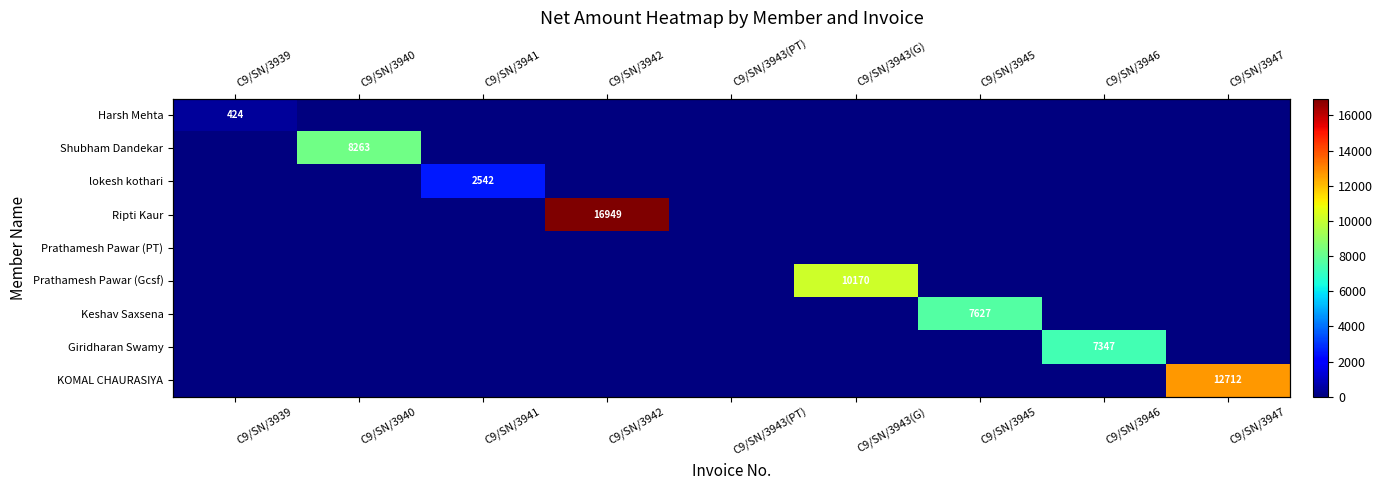

Is it true that lokesh kothari equals -1715.5 at C9/SN/3940?

False